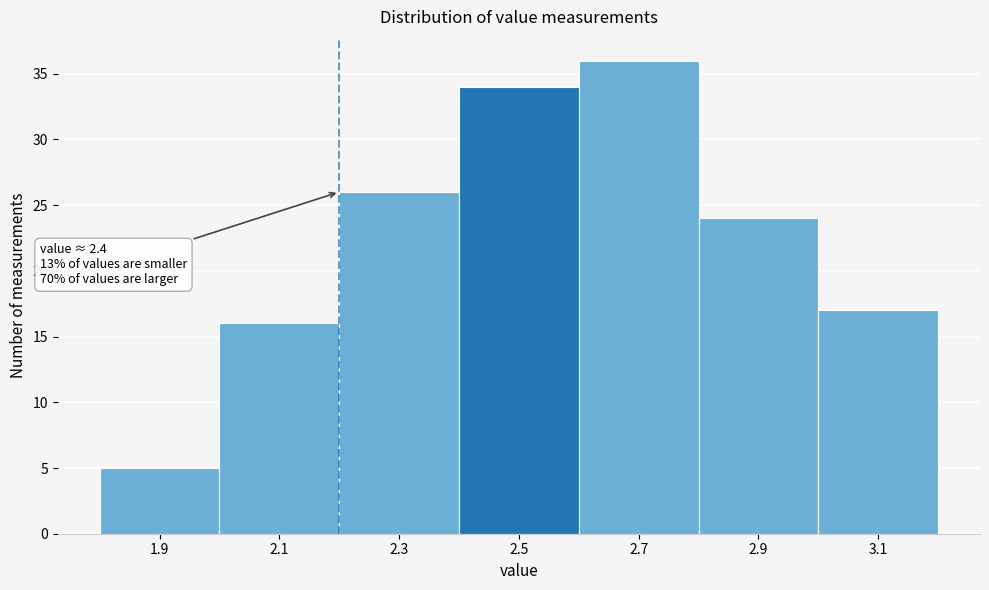

Which range on the x-axis has the tallest bar?

2.6 to 2.8